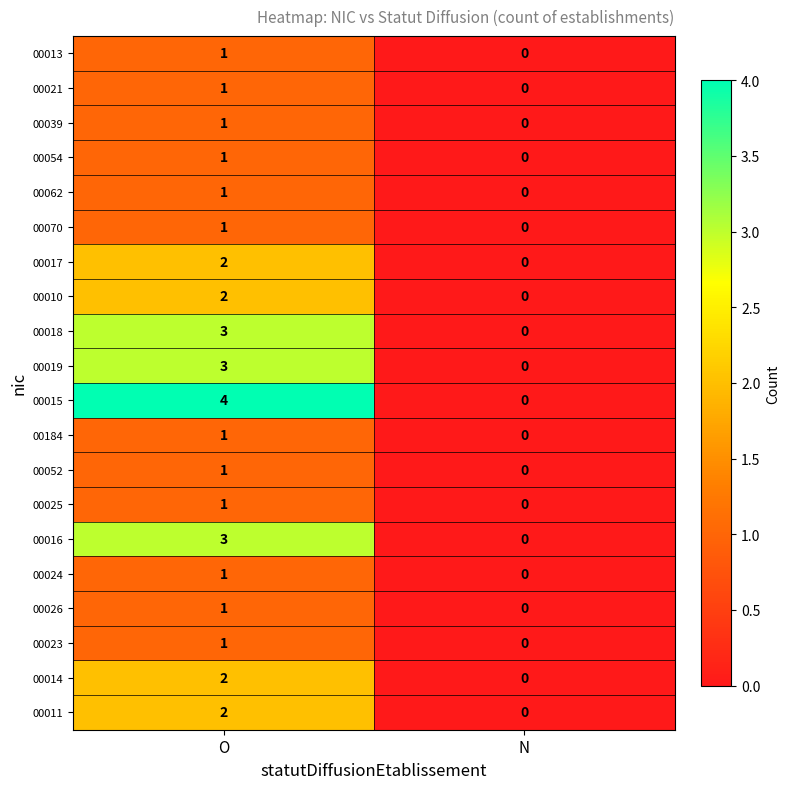

Which series has the largest range (max minus min)?

00015